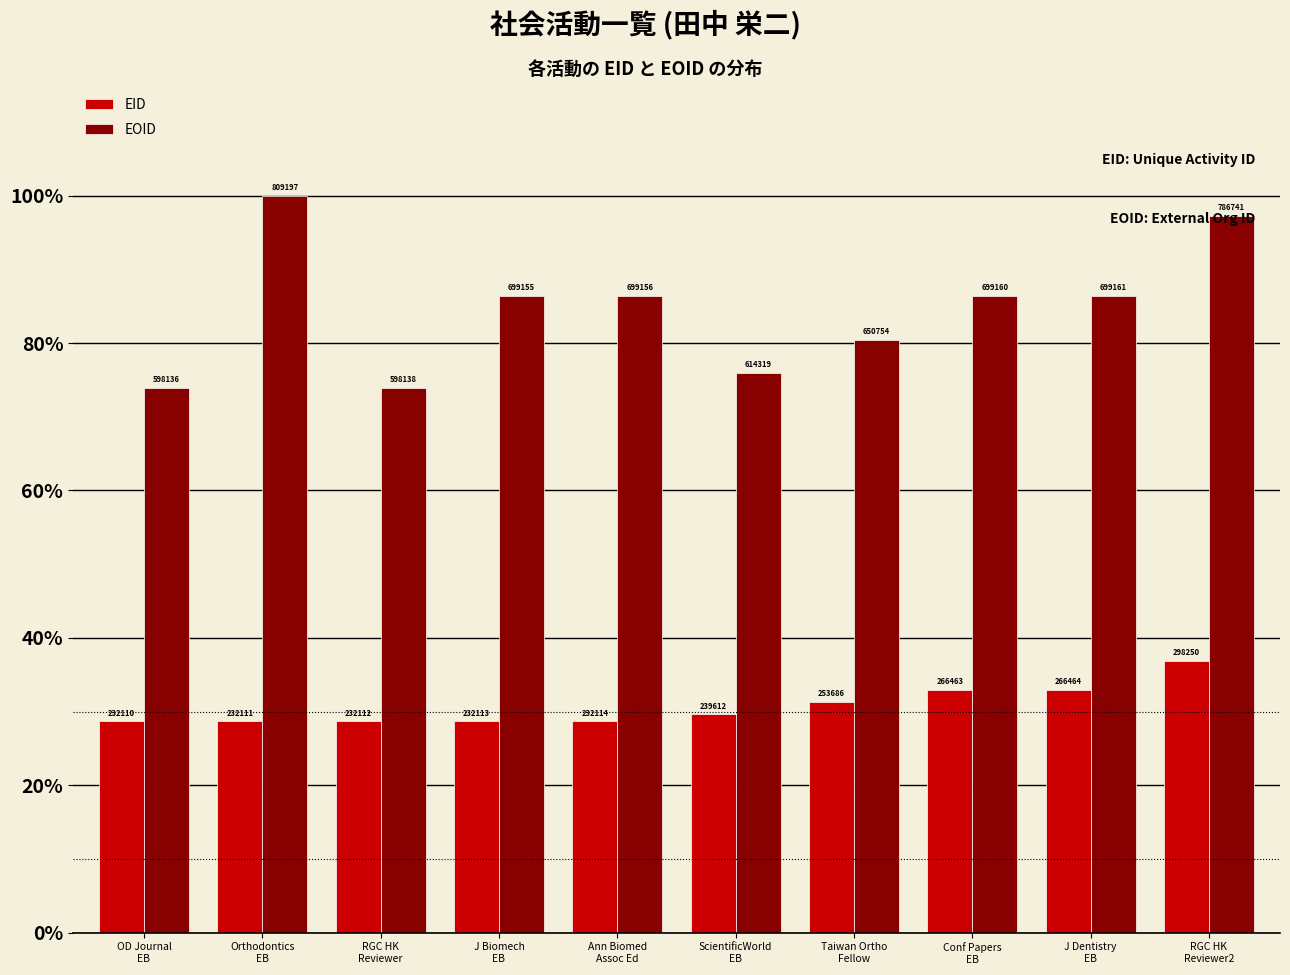

What is the maximum value for EOID?

100.0